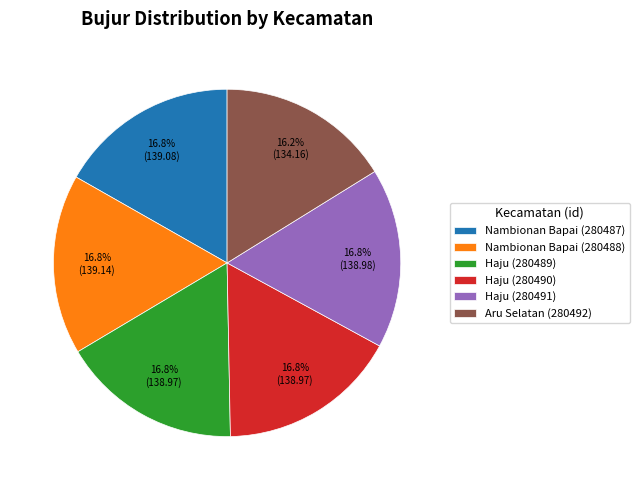

Is the sum of Aru Selatan (280492) and Nambionan Bapai (280488) greater than half?

No